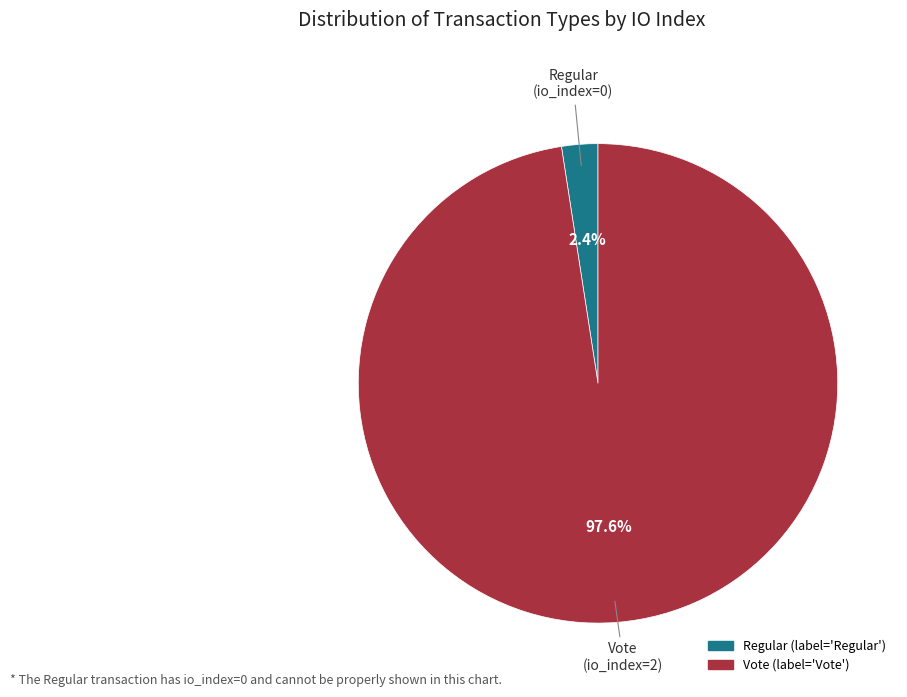

To the nearest percent, what is the difference between the largest and smallest slice percentages?

95%